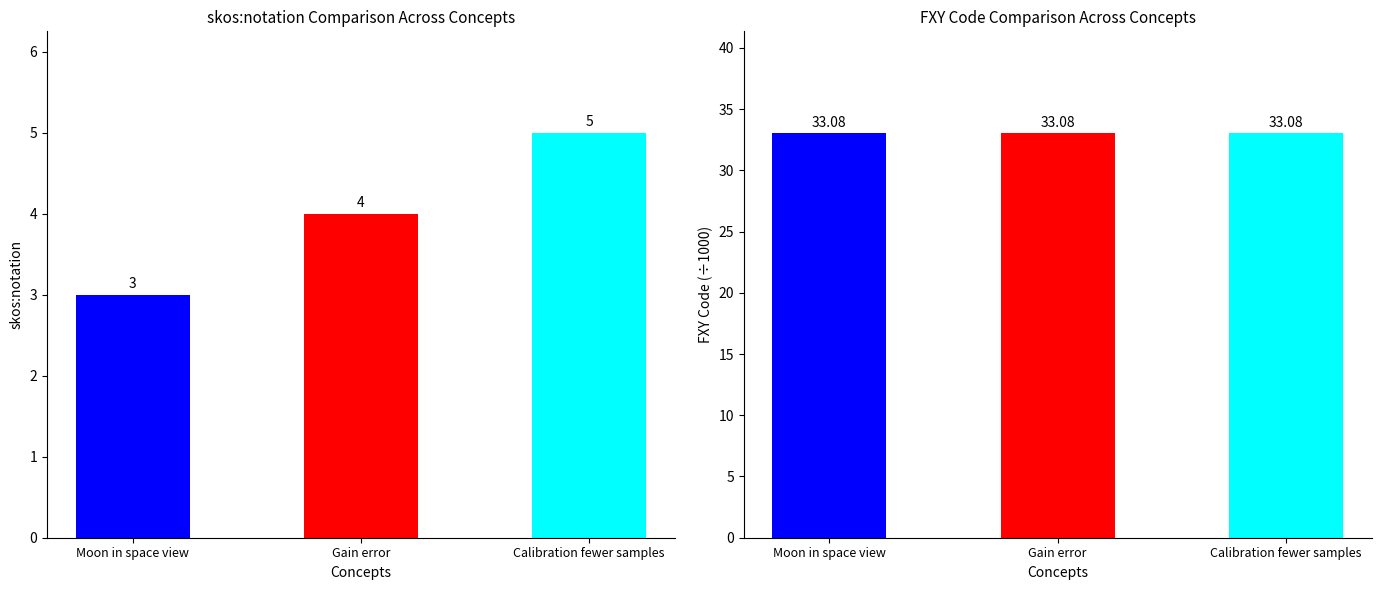

What position from the right is Calibration fewer samples?

1